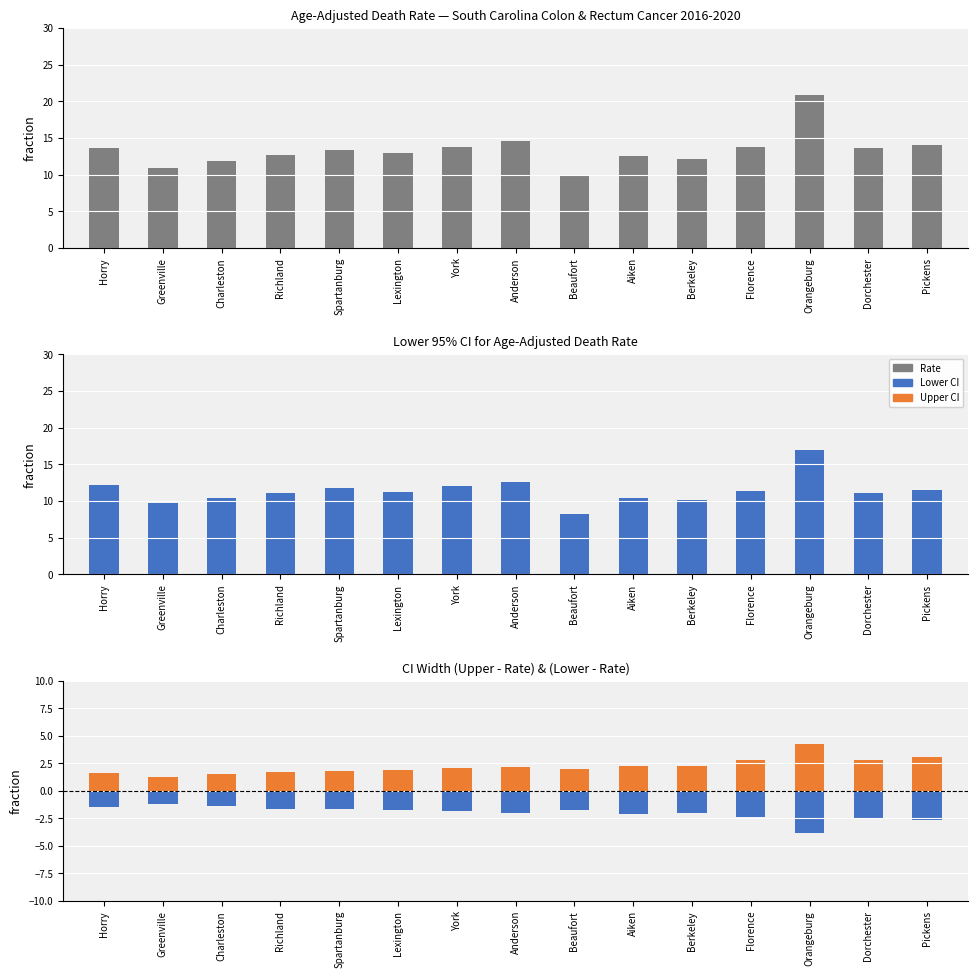

Between Horry and Dorchester, which series saw the biggest shift?

Upper CI